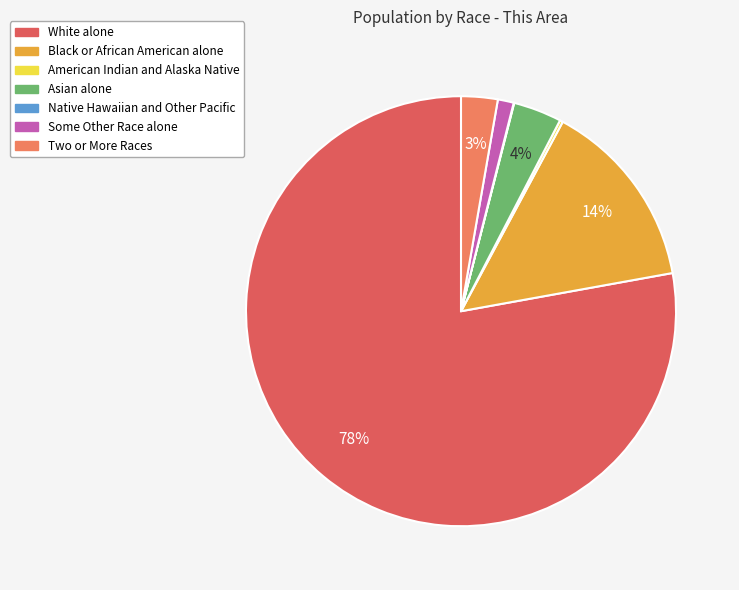

What percentage is the Black or African American alone slice, to the nearest percent?

14%